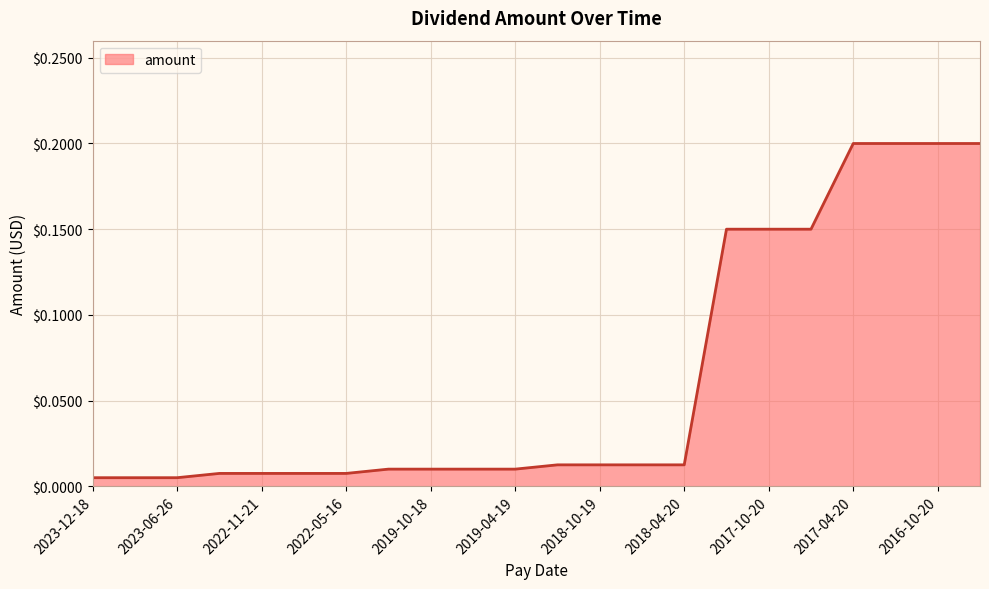

How many lines are shown in the chart?

1